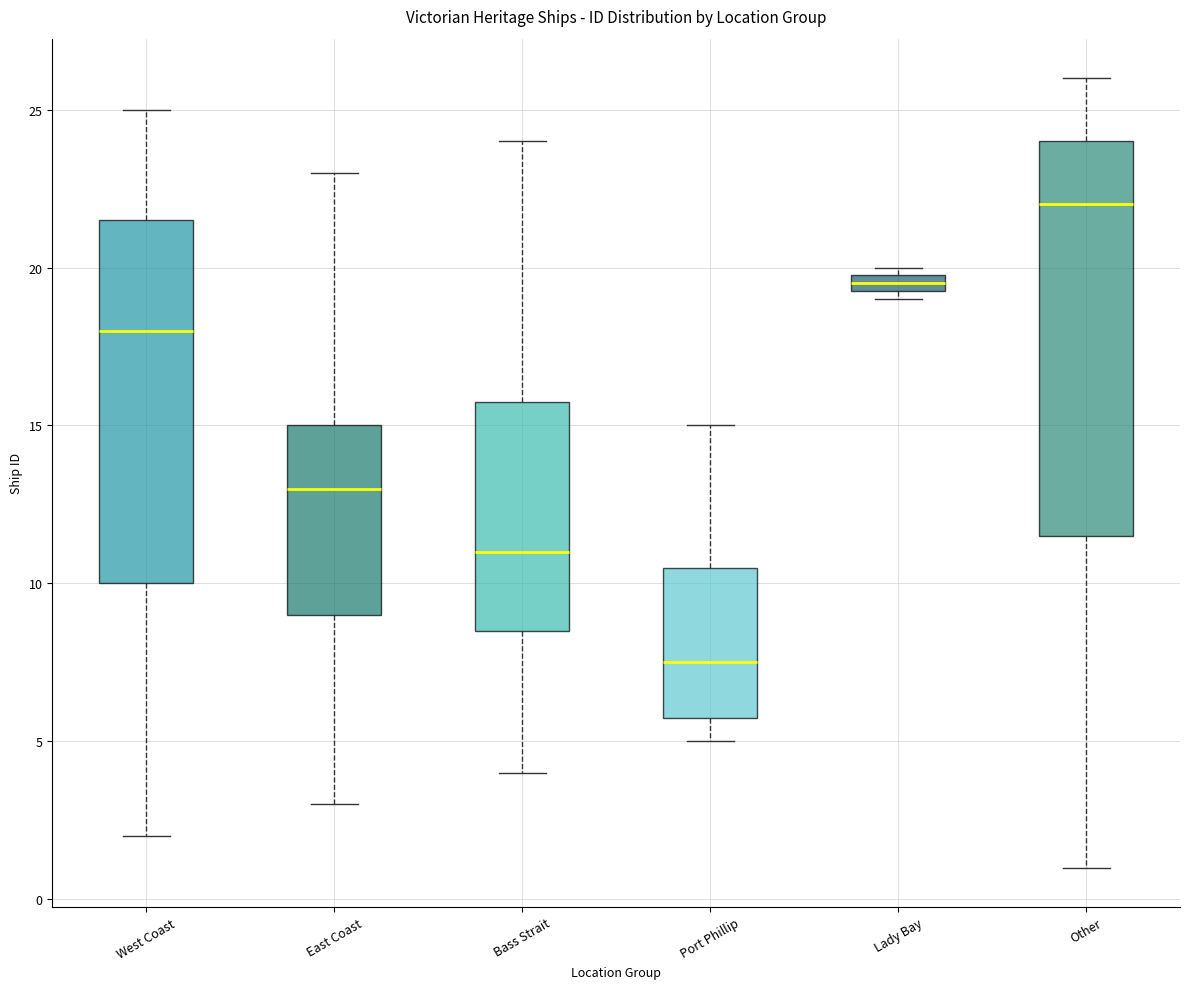

Where does the upper whisker of the box for Port Phillip end on the y-axis? The values are not printed on the chart, so give them approximately, as read against the axis.

15.0